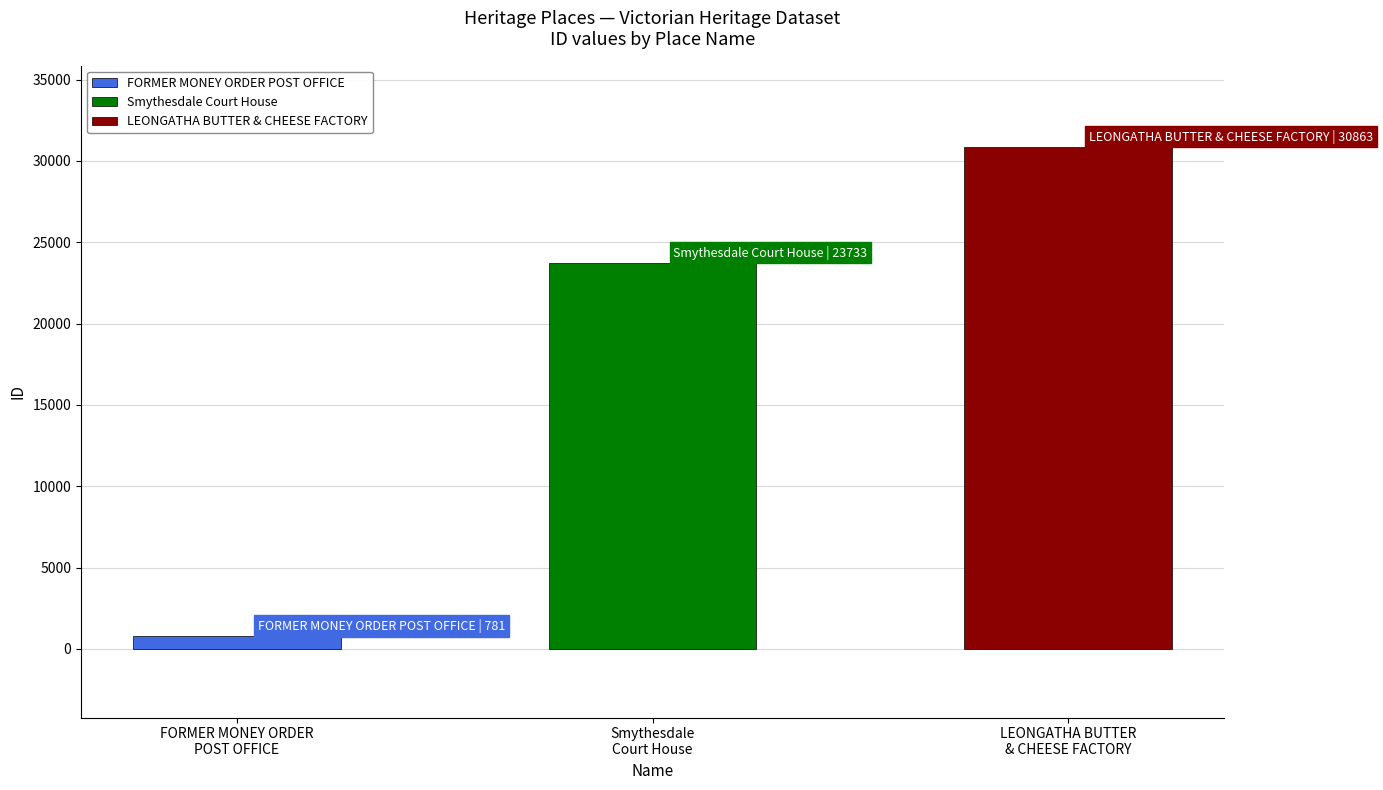

Is it true that the value at LEONGATHA BUTTER
& CHEESE FACTORY is 51400?

False